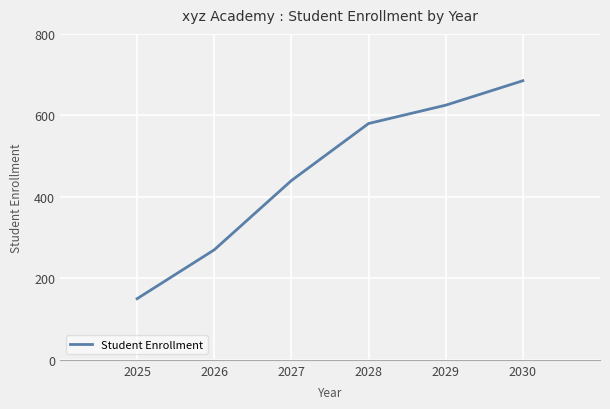

What is the smallest value displayed?

150